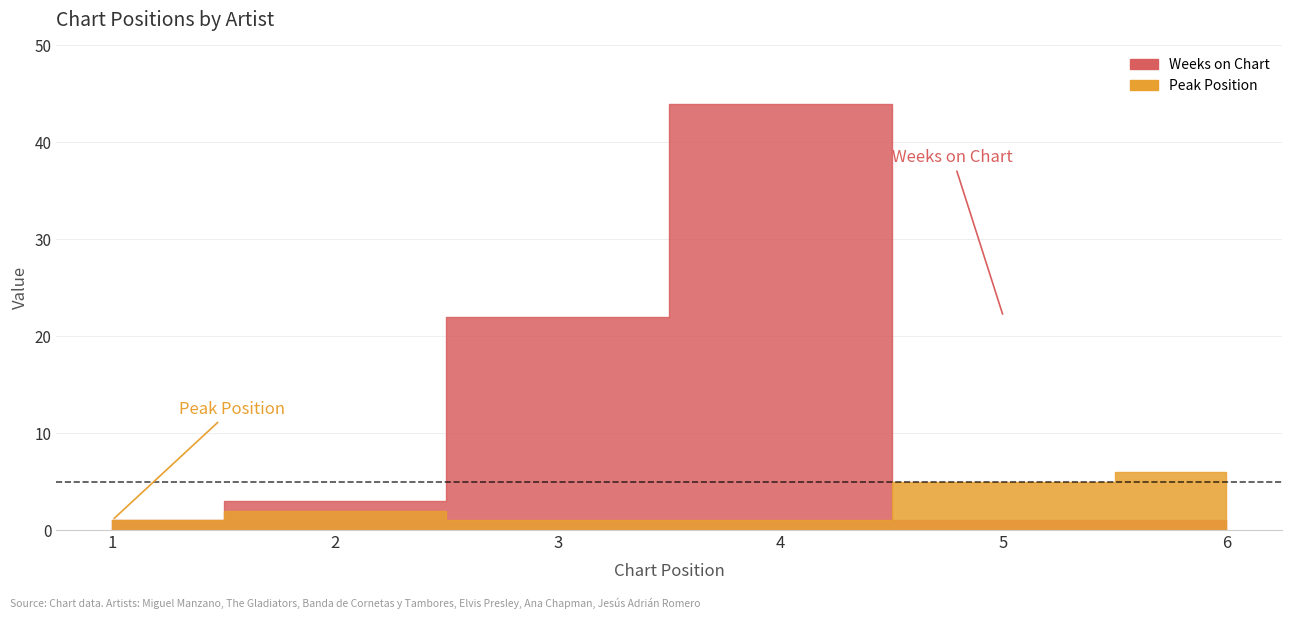

The value of Peak Position at 2 is 3. True or false?

False